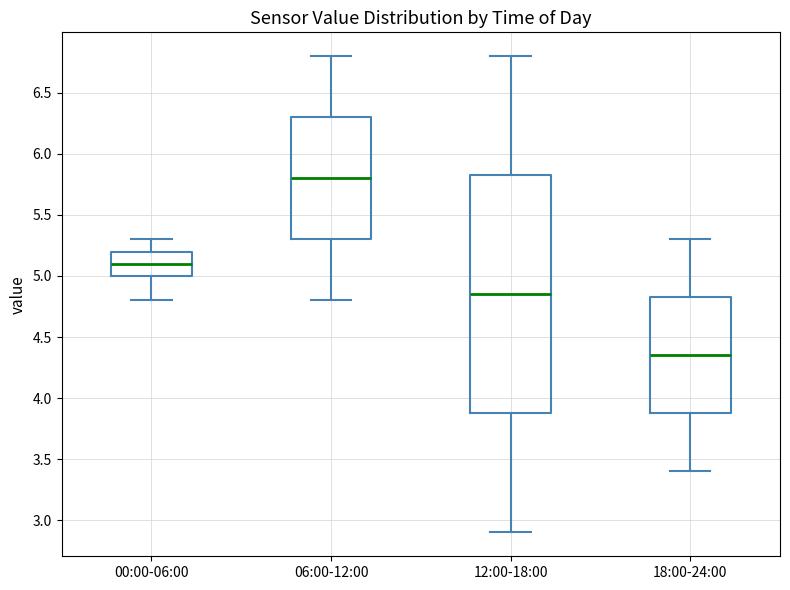

Reading left to right, transcribe this box plot: for each box, give where its median line is, the range the box spans, and where its two whiskers end, as read against the y-axis. The values are not printed on the chart, so give them approximately, as read against the axis.

00:00-06:00: median 5.10, box 5.00 to 5.20, whiskers 4.80 to 5.30
06:00-12:00: median 5.80, box 5.30 to 6.30, whiskers 4.80 to 6.80
12:00-18:00: median 4.85, box 3.90 to 5.85, whiskers 2.90 to 6.80
18:00-24:00: median 4.35, box 3.90 to 4.85, whiskers 3.40 to 5.30